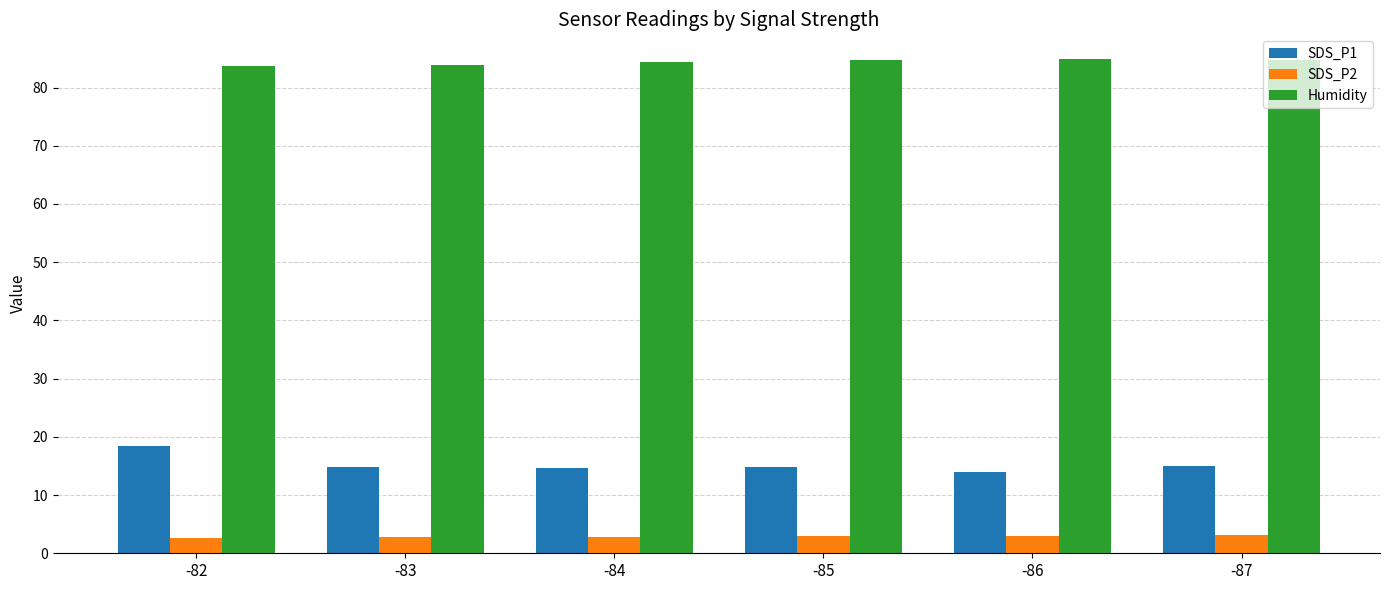

What is the value of the SDS_P2 bar at the 5th from the left?

3.0